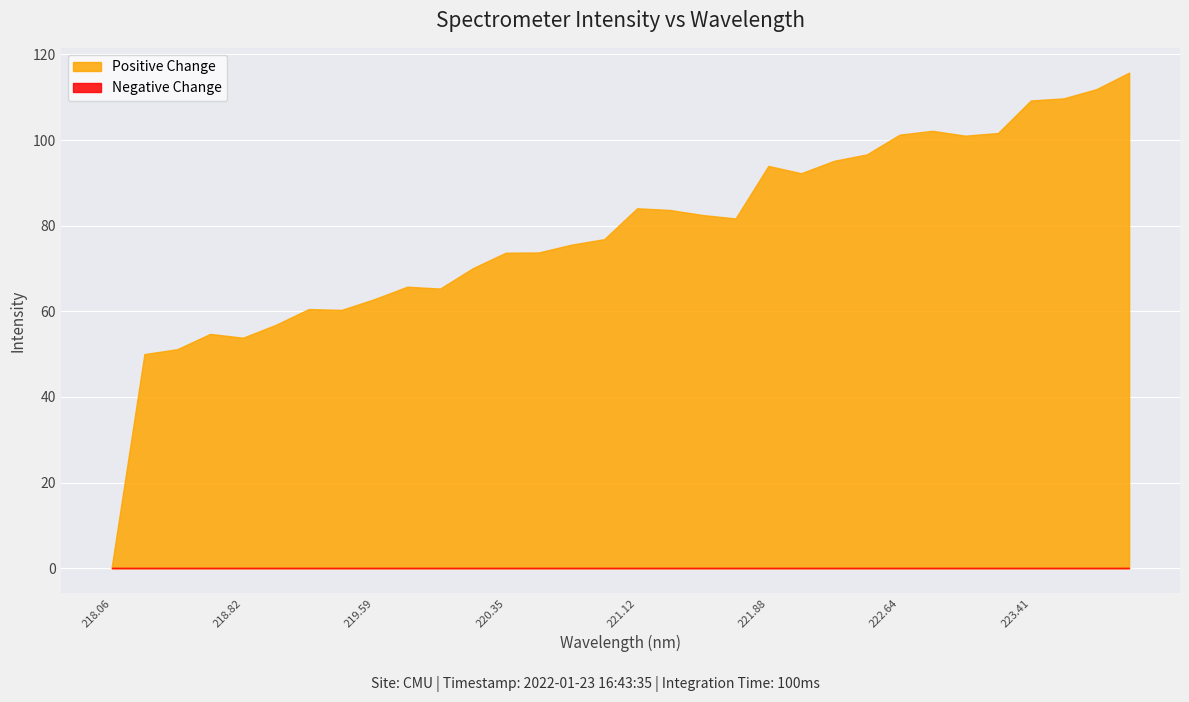

What is the maximum value shown in the chart?

115.7